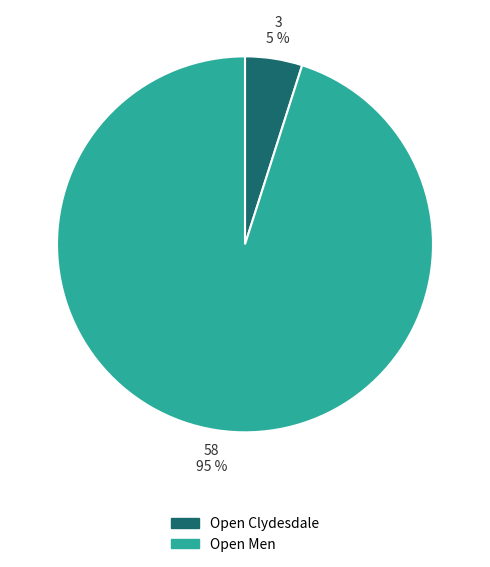

Which has a higher value, Open Men or Open Clydesdale?

Open Men